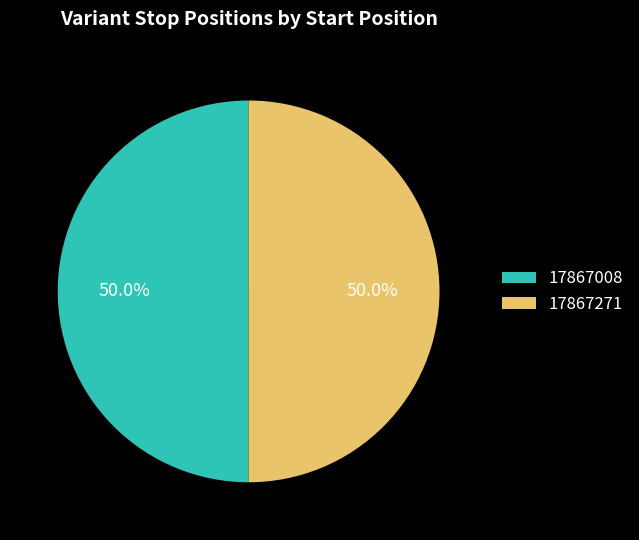

Approximately how many times larger is the value at 17867008 compared to 17867271?

1.0